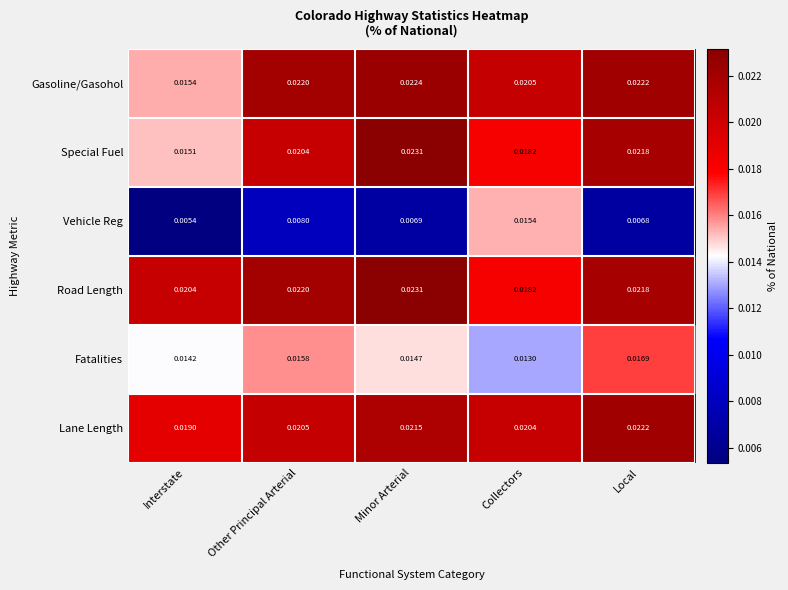

At how many categories does at least one series exceed 0?

5